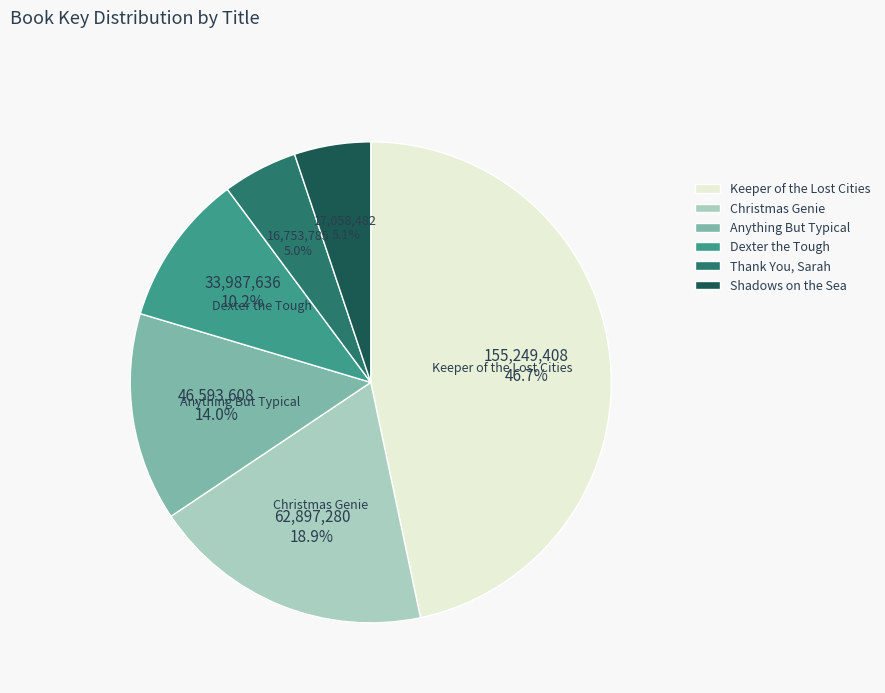

Which slice is the largest?

Keeper of the Lost Cities